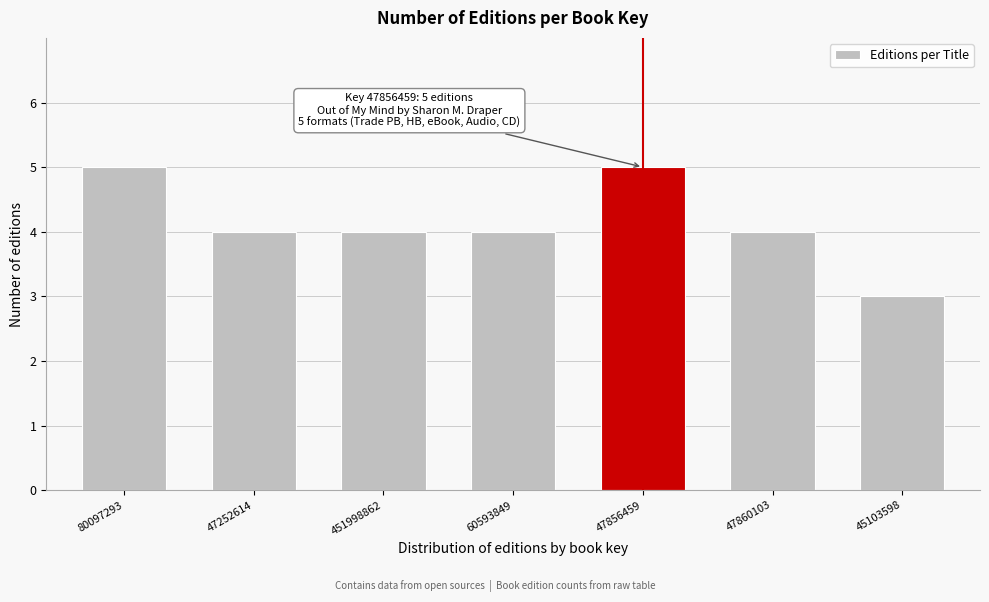

Reading left to right, extract all data points from this chart.

80097293=5	47252614=4	451998862=4	60593849=4	47856459=5	47860103=4	45103598=3